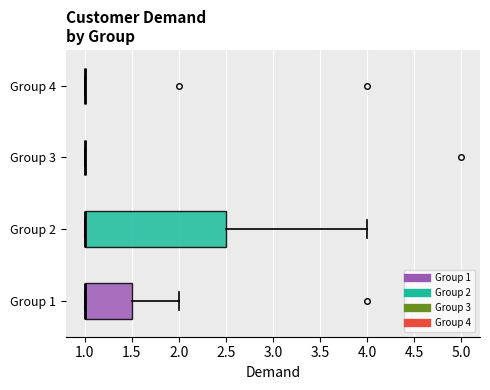

Reading bottom to top, read every box against the x-axis: the position of its median line, the range the box covers, and the ends of its whiskers. The values are not printed on the chart, so give them approximately, as read against the axis.

Group 1: median 1.0 (drawn on the box's left edge), box 1.0 to 1.5, whiskers 1.0 to 2.0
Group 2: median 1.0 (drawn on the box's left edge), box 1.0 to 2.5, whiskers 1.0 to 4.0
Group 3: box collapsed to a line at 1.0, whiskers 1.0 to 1.0
Group 4: box collapsed to a line at 1.0, whiskers 1.0 to 1.0